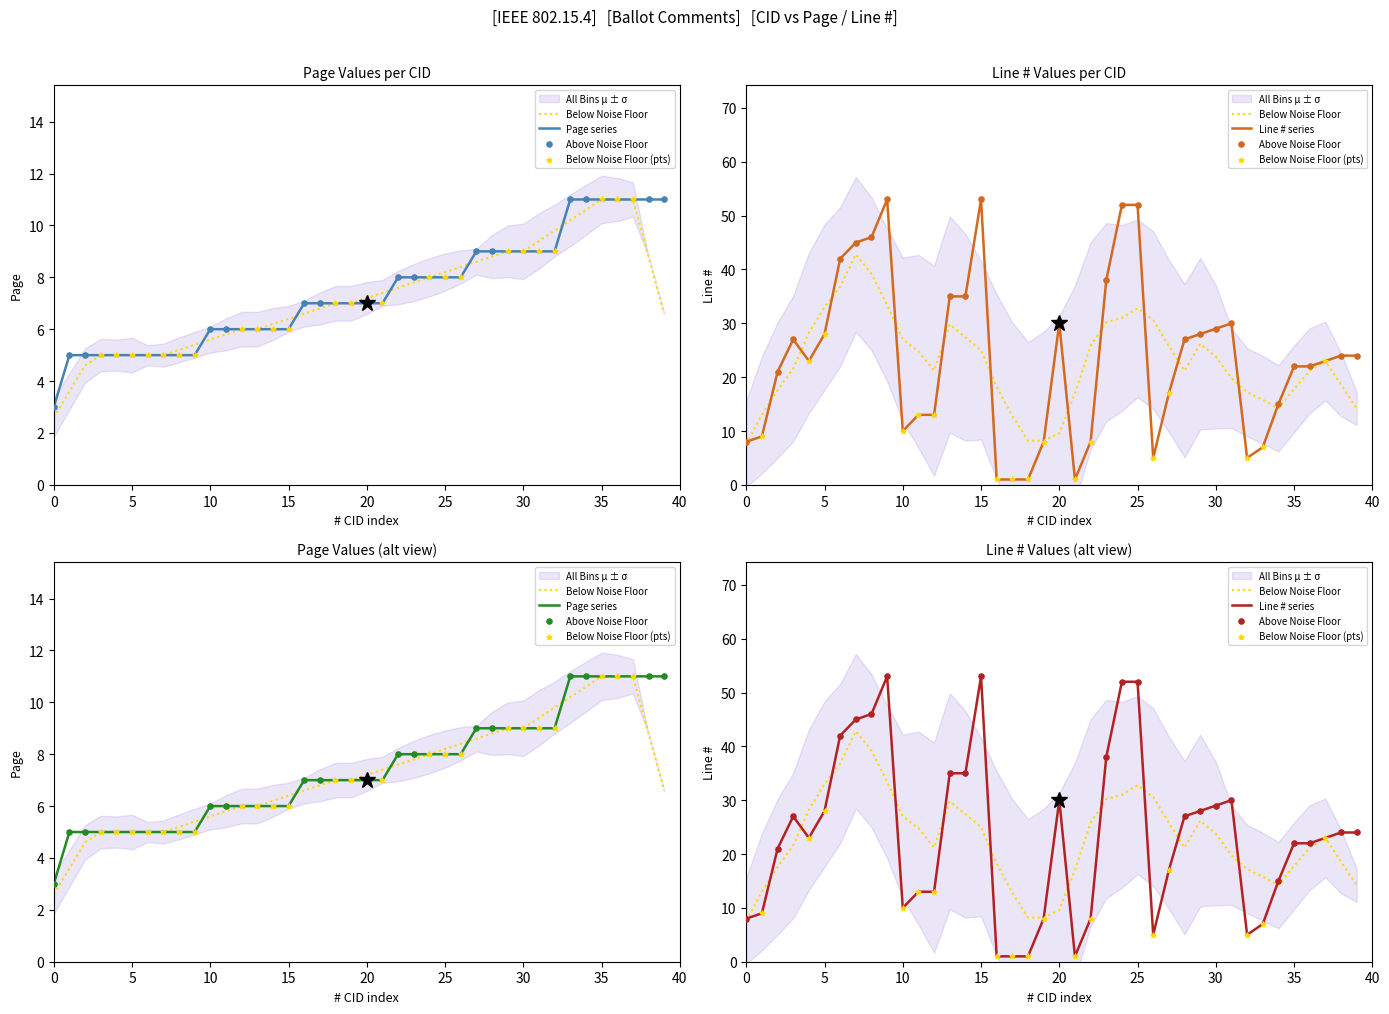

Which series contains the highest Y value?

Line #